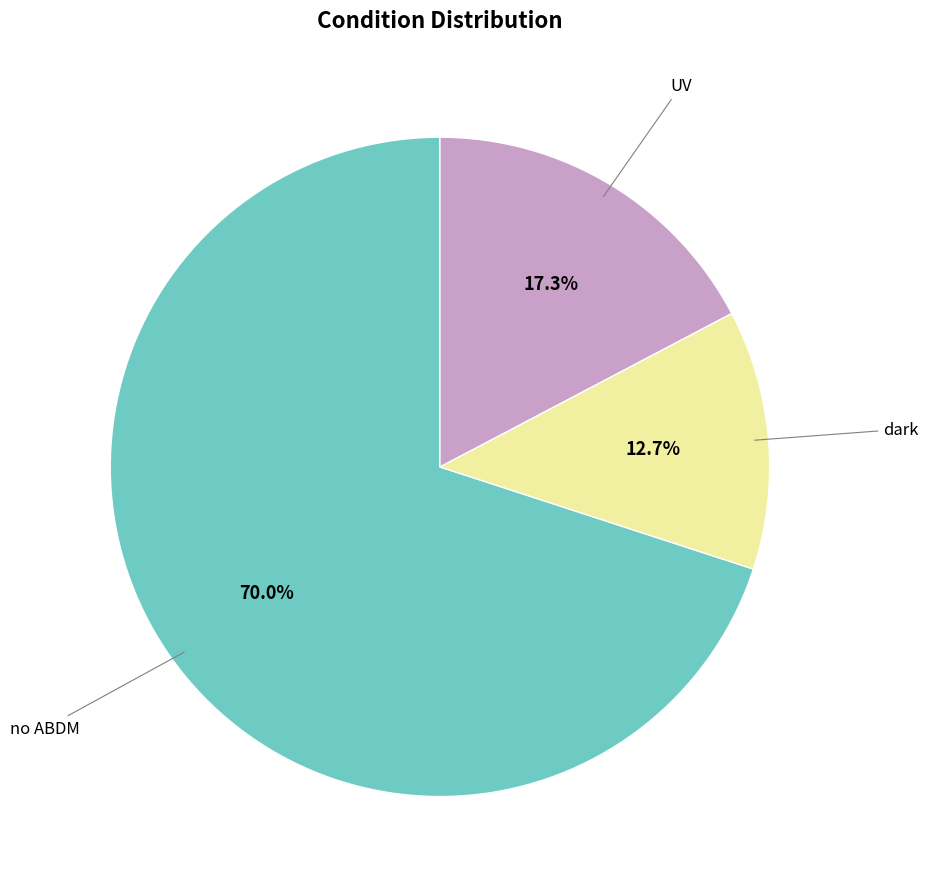

How many slices are in this pie chart?

3